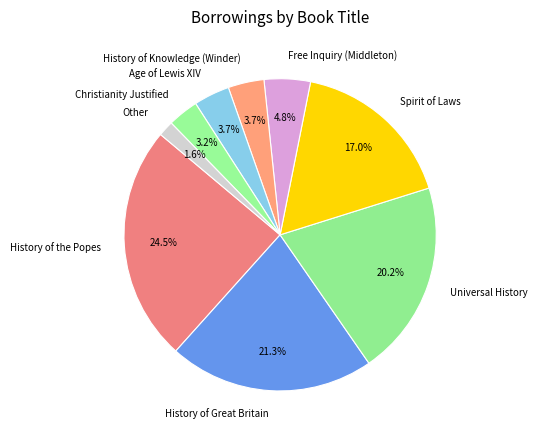

What is the smallest slice in the pie chart?

Other